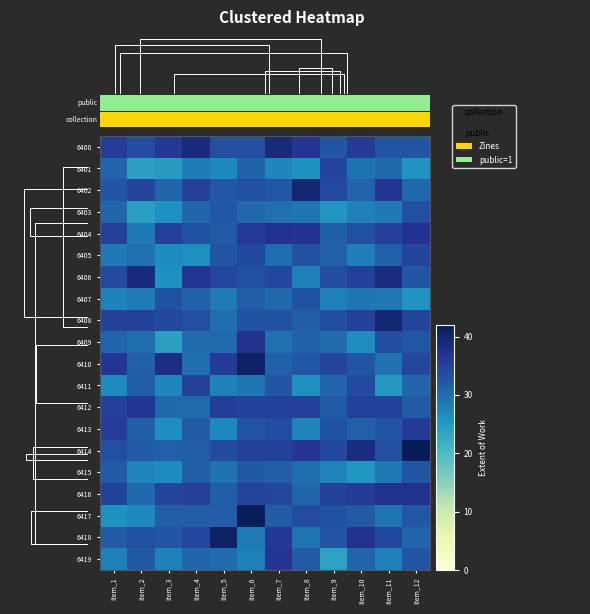

What is the maximum value for 6411?

34.6